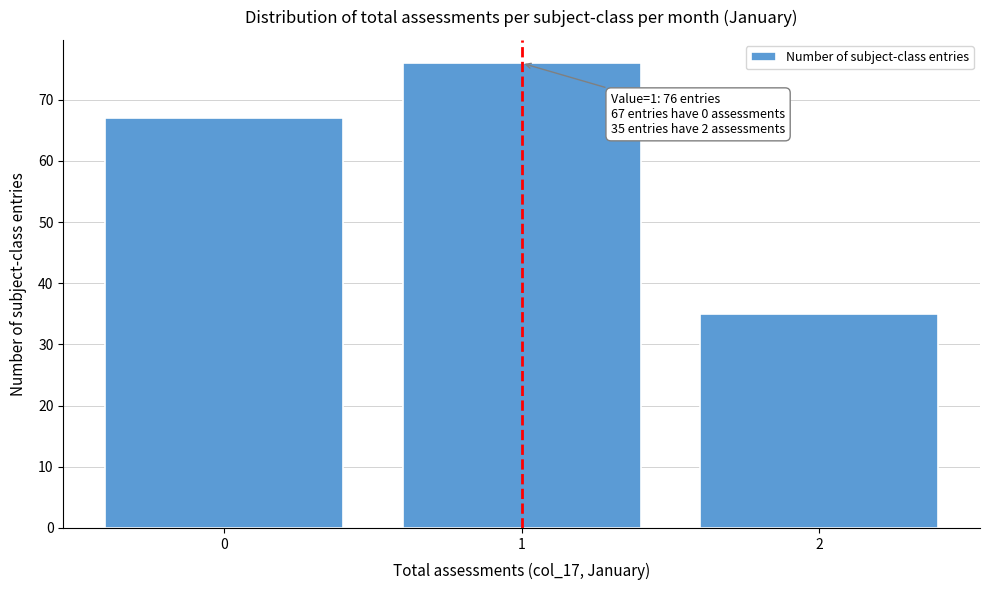

Reading right to left, what are all the values shown in this chart?

35	76	67